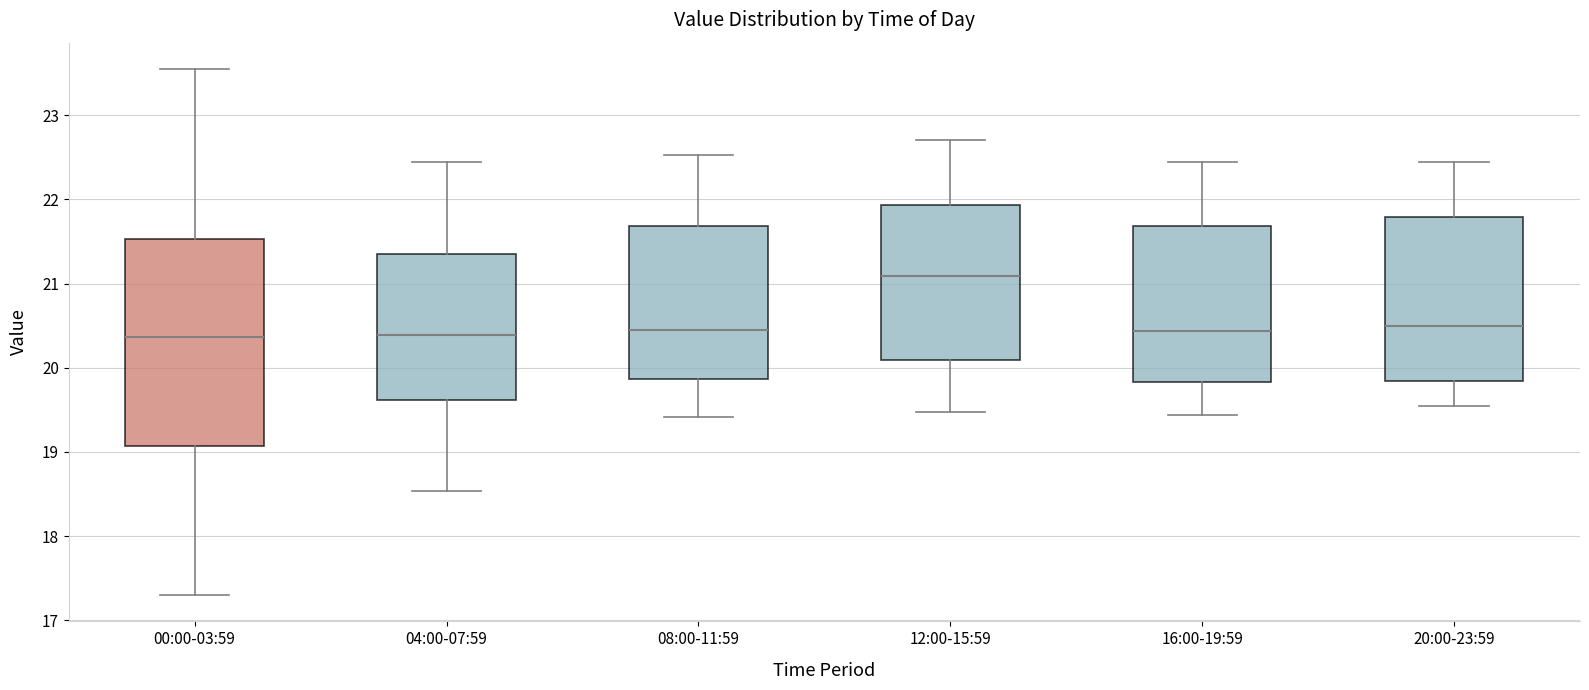

Where does the median line of the box for 20:00-23:59 sit on the y-axis? The values are not printed on the chart, so give them approximately, as read against the axis.

20.5